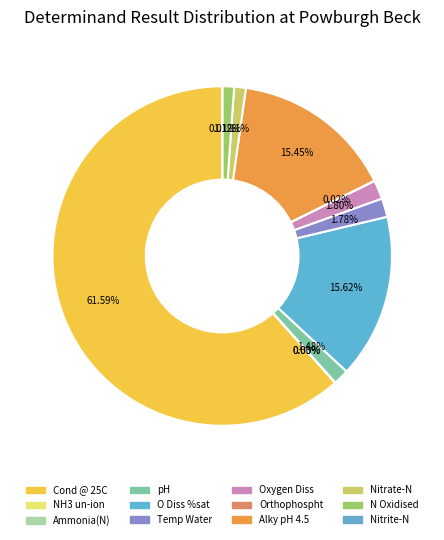

To the nearest percent, what is the average slice percentage?

8%